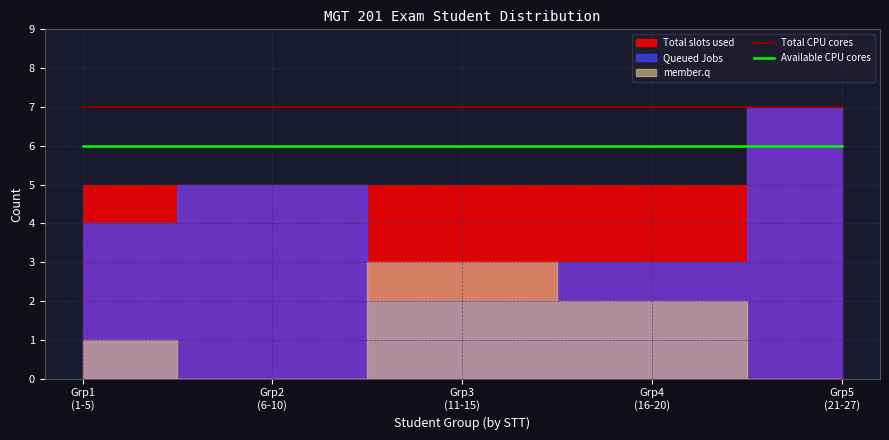

What is the approximate value of Available CPU cores at Grp3
(11-15)?

6